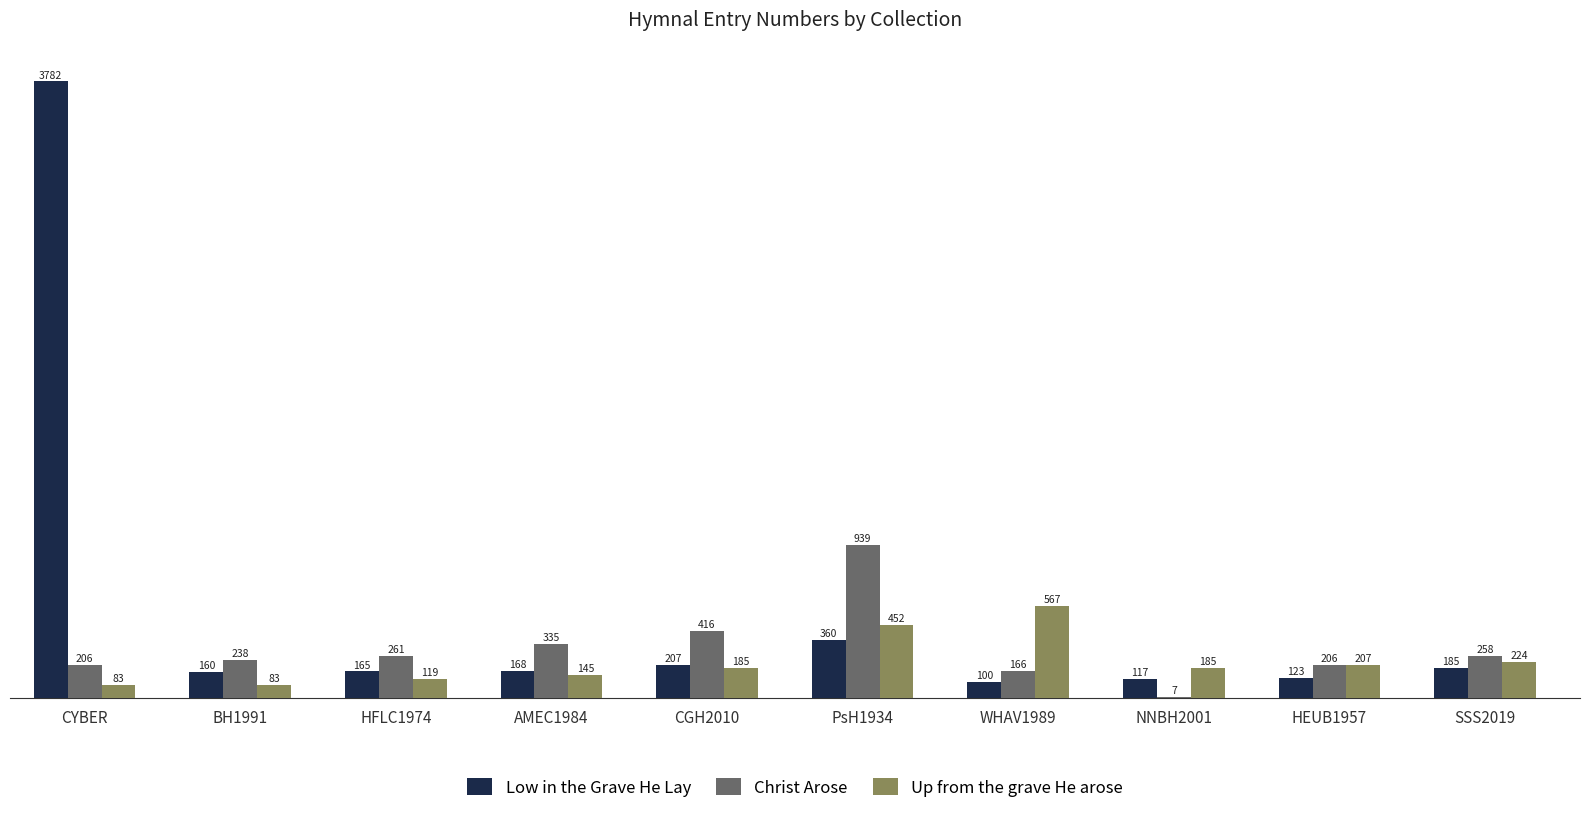

At which label is Up from the grave He arose closest to 325?

SSS2019